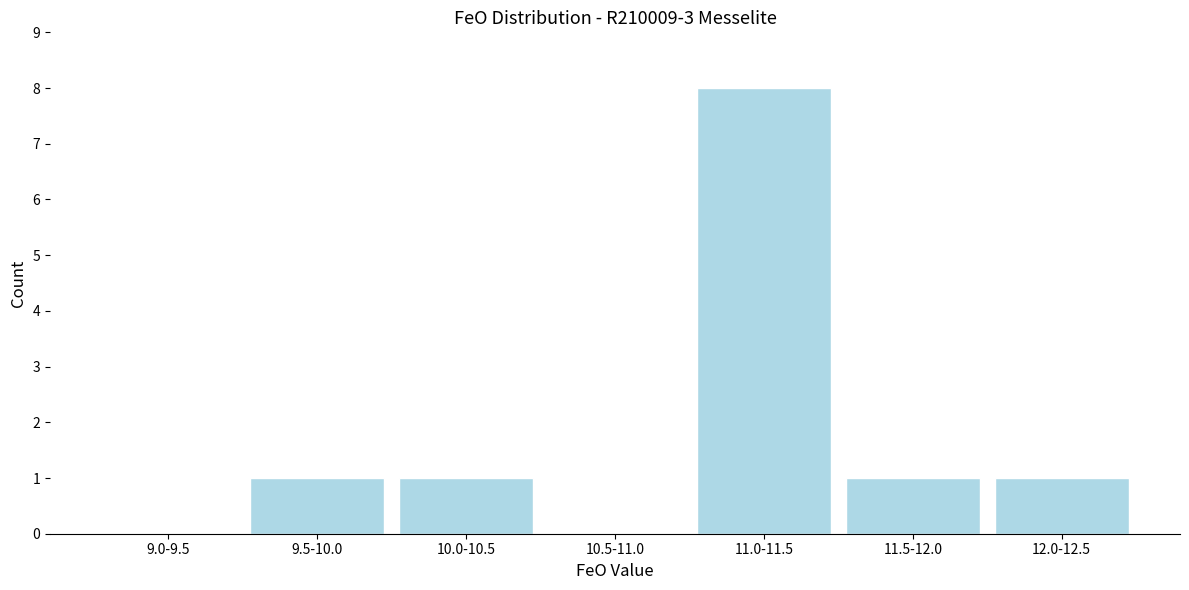

Reading left to right, what are all the values shown in this chart?

9.0-9.5=0	9.5-10.0=1	10.0-10.5=1	10.5-11.0=0	11.0-11.5=8	11.5-12.0=1	12.0-12.5=1